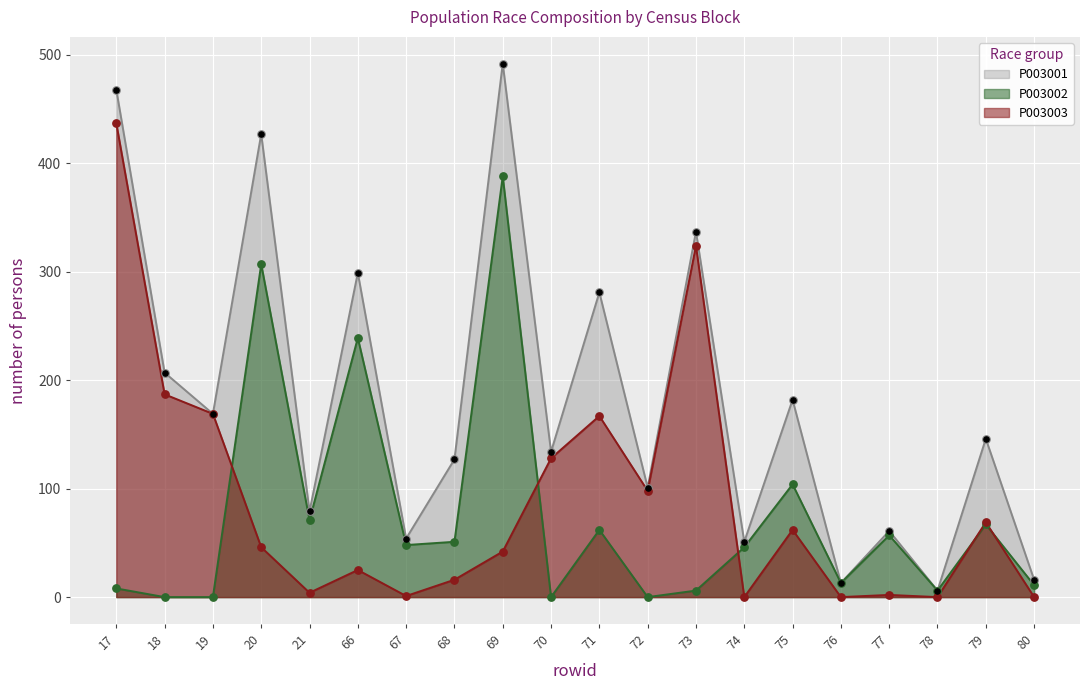

What is the total value across all series at 18?

394